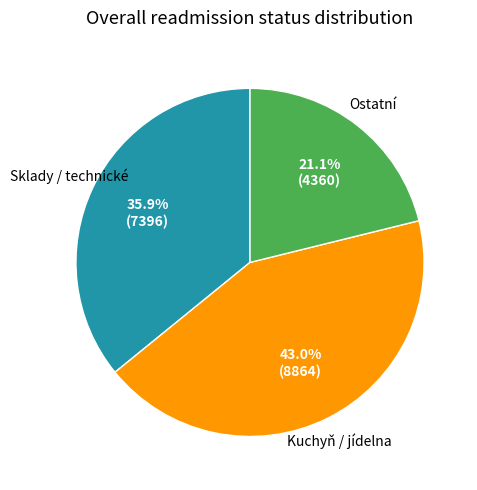

Is there a majority slice in this chart?

No